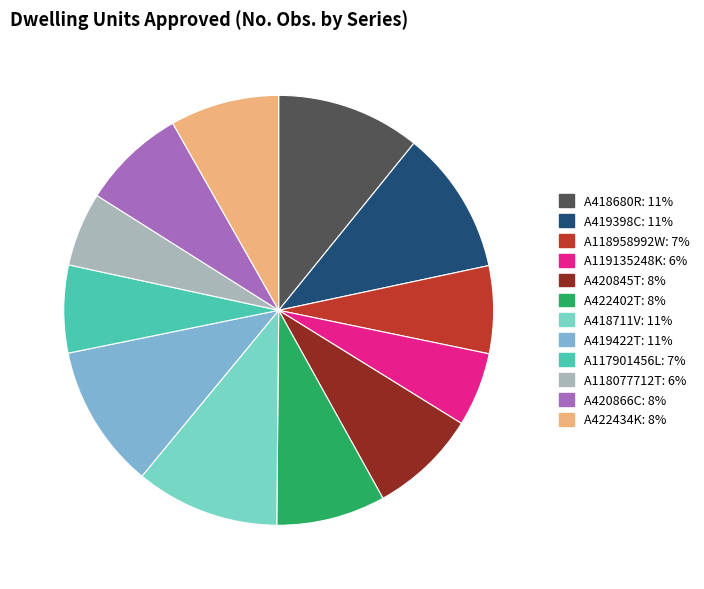

Is it true that A118958992W is 1% of the pie?

False